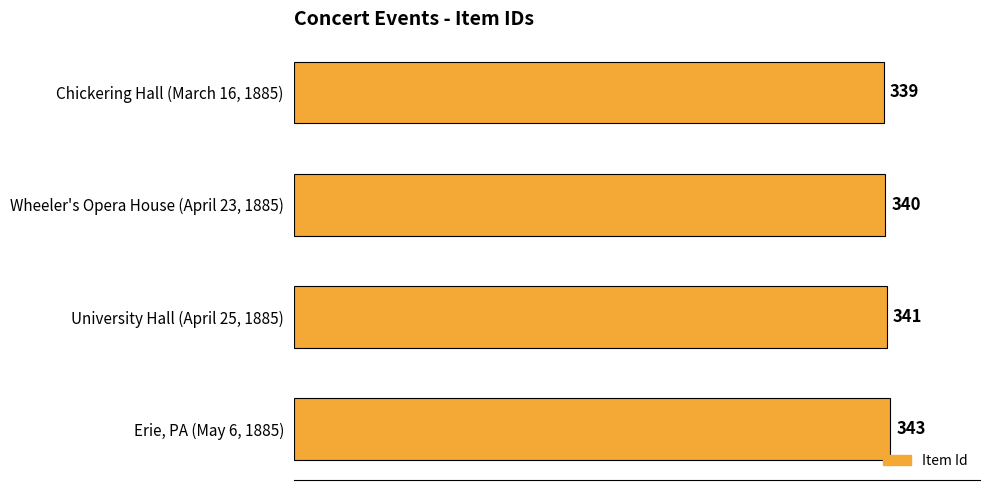

How many values are between 340 and 343?

3